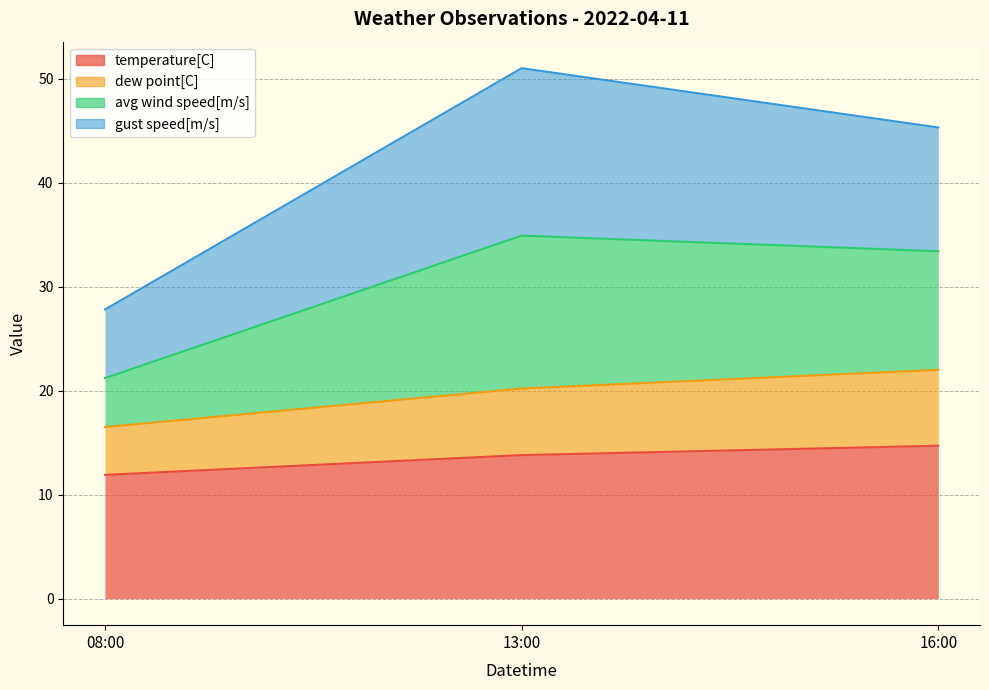

At which label does dew point[C] reach its minimum?

08:00